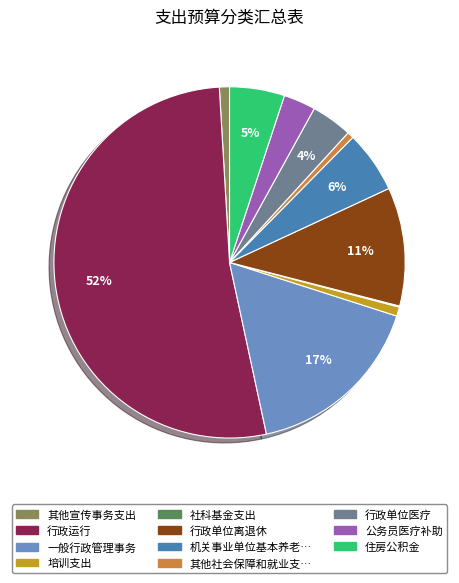

Is there any slice that represents more than half of the pie?

Yes